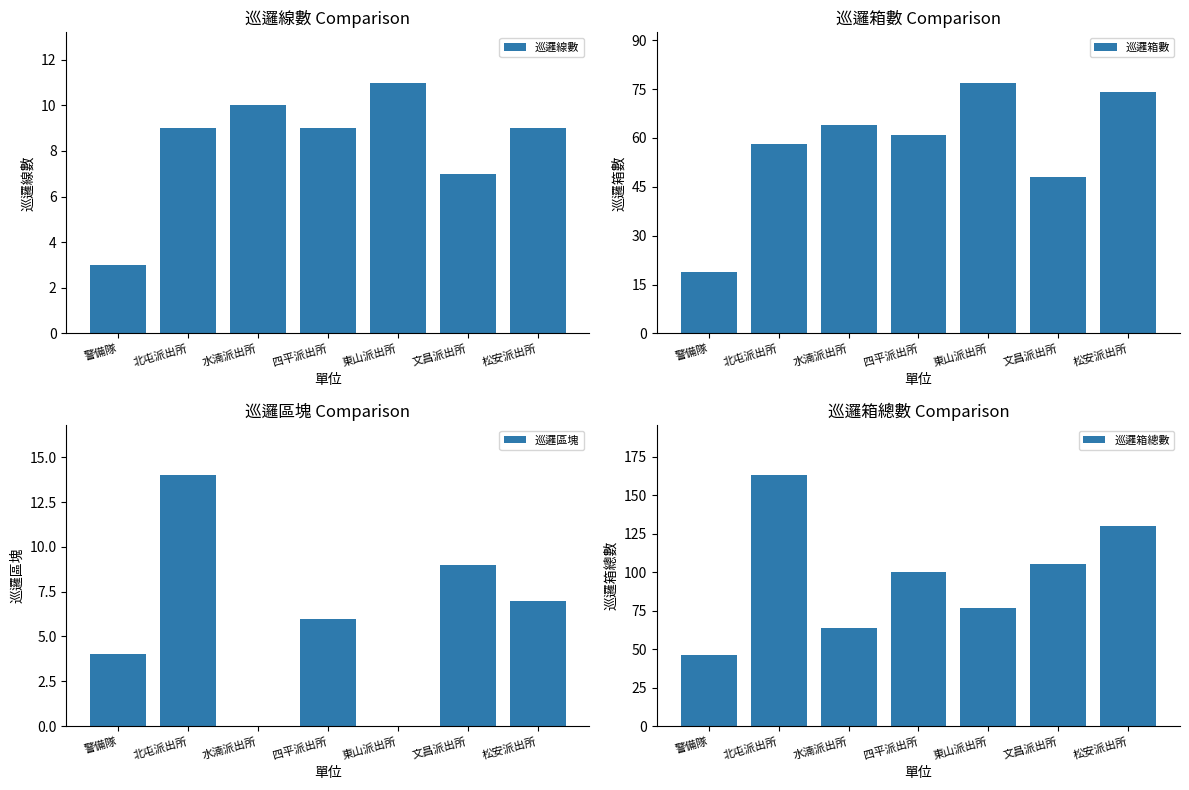

What is the difference between the highest and lowest values at 水湳派出所?

64